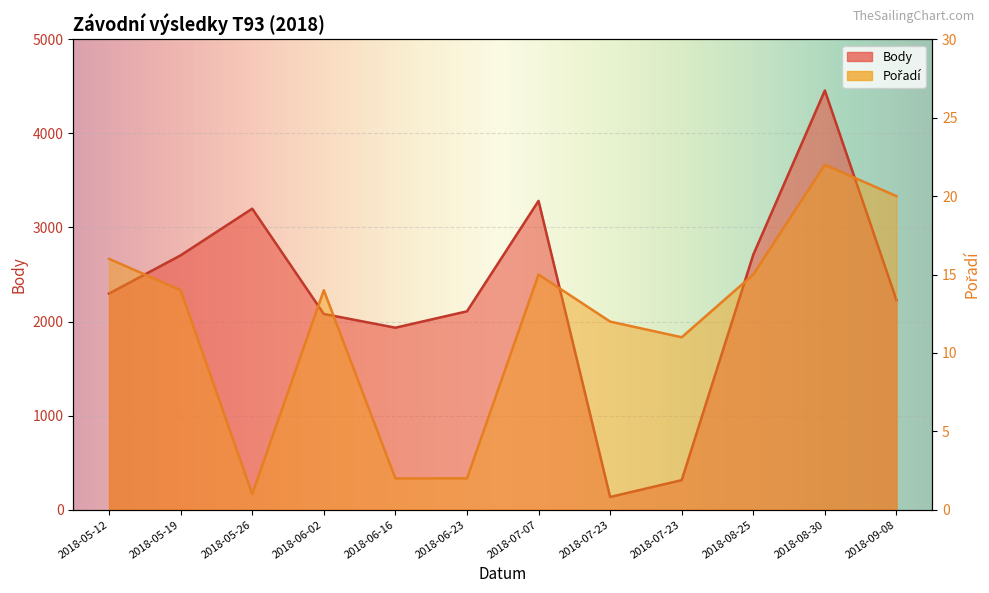

Where is the first local maximum for Pořadí?

2018-06-02